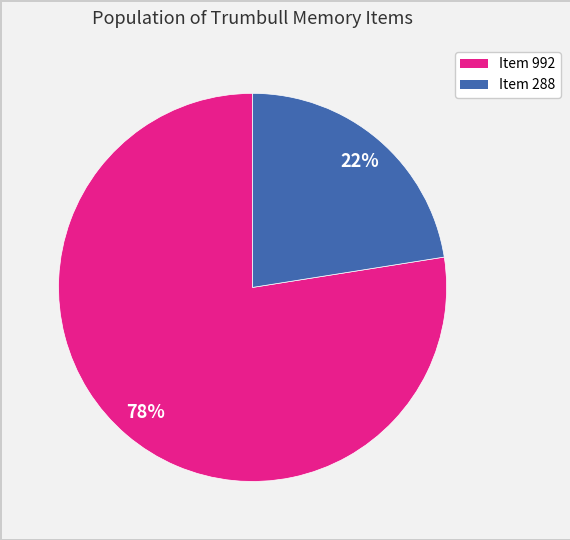

Which category accounts for the majority?

Item 992